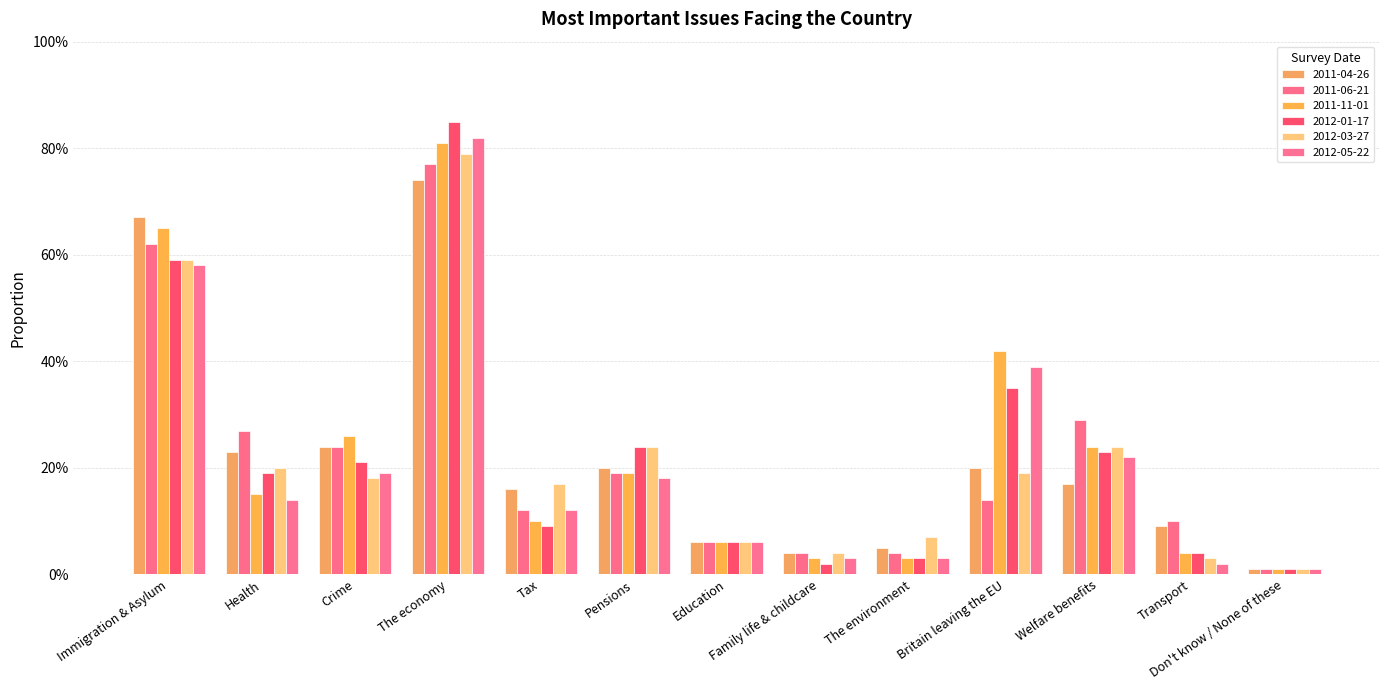

Reading right to left, what are all the values shown in this chart?

2011-04-26: 0.0	0.1	0.2	0.2	0.1	0.0	0.1	0.2	0.2	0.7	0.2	0.2	0.7
2011-06-21: 0.0	0.1	0.3	0.1	0.0	0.0	0.1	0.2	0.1	0.8	0.2	0.3	0.6
2011-11-01: 0.0	0.0	0.2	0.4	0.0	0.0	0.1	0.2	0.1	0.8	0.3	0.1	0.7
2012-01-17: 0.0	0.0	0.2	0.3	0.0	0.0	0.1	0.2	0.1	0.8	0.2	0.2	0.6
2012-03-27: 0.0	0.0	0.2	0.2	0.1	0.0	0.1	0.2	0.2	0.8	0.2	0.2	0.6
2012-05-22: 0.0	0.0	0.2	0.4	0.0	0.0	0.1	0.2	0.1	0.8	0.2	0.1	0.6